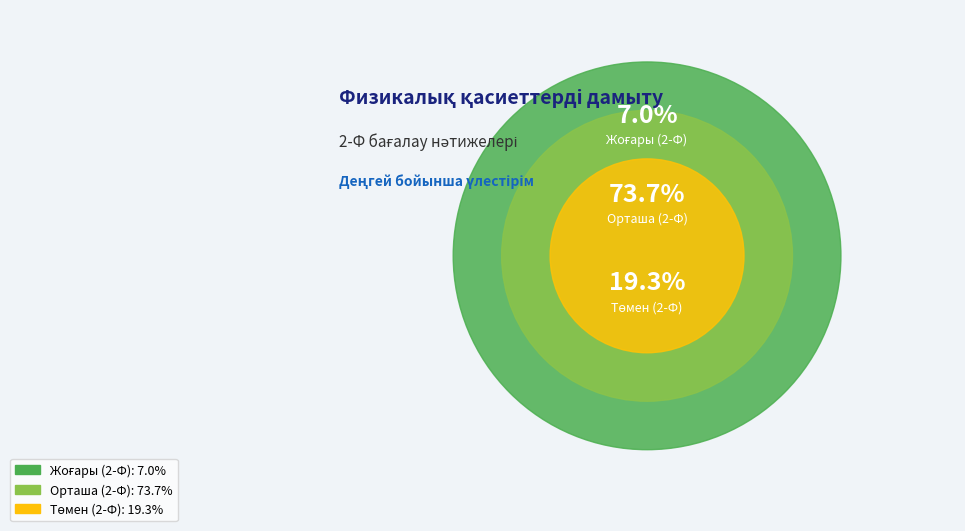

How many segments does this pie chart have?

3